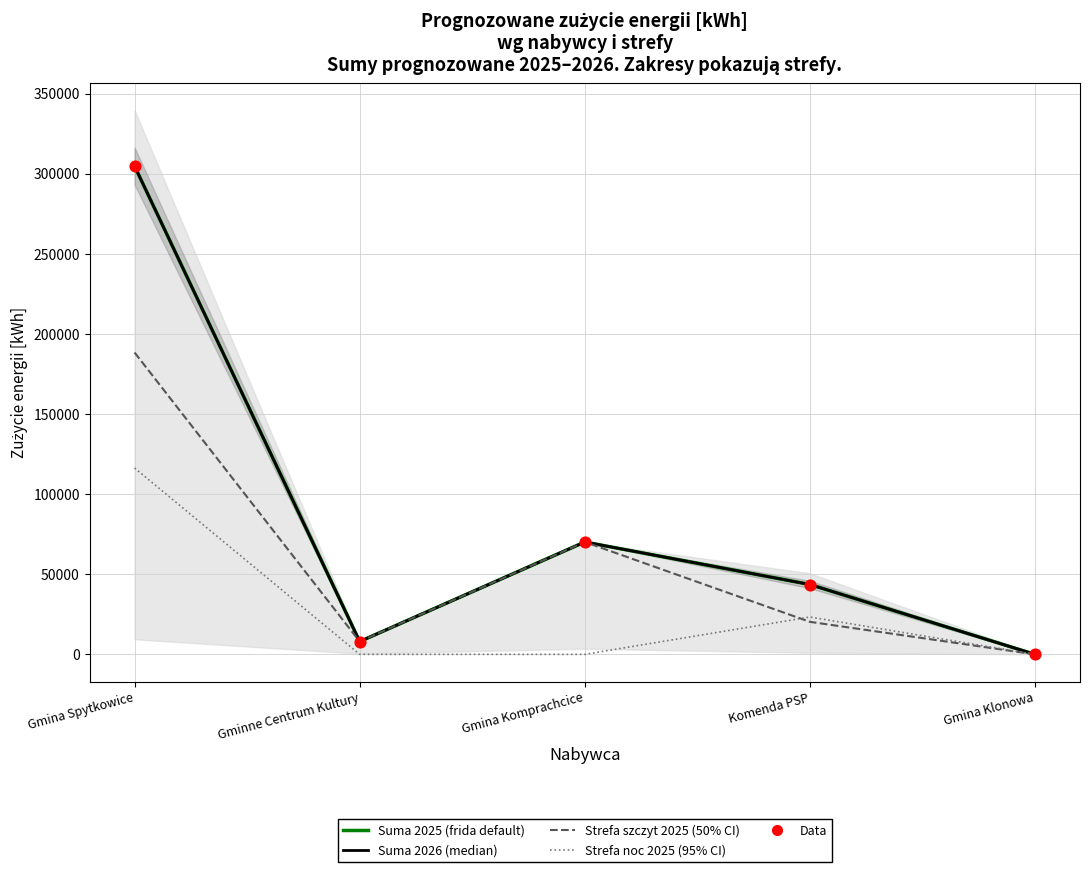

Which series has the largest Y range (max minus min)?

Suma 2025 (frida default)